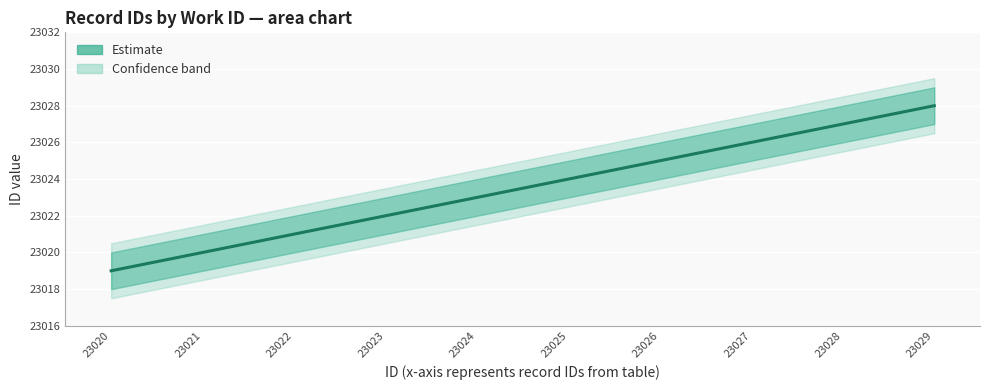

What is the maximum value for id_upper?

23029